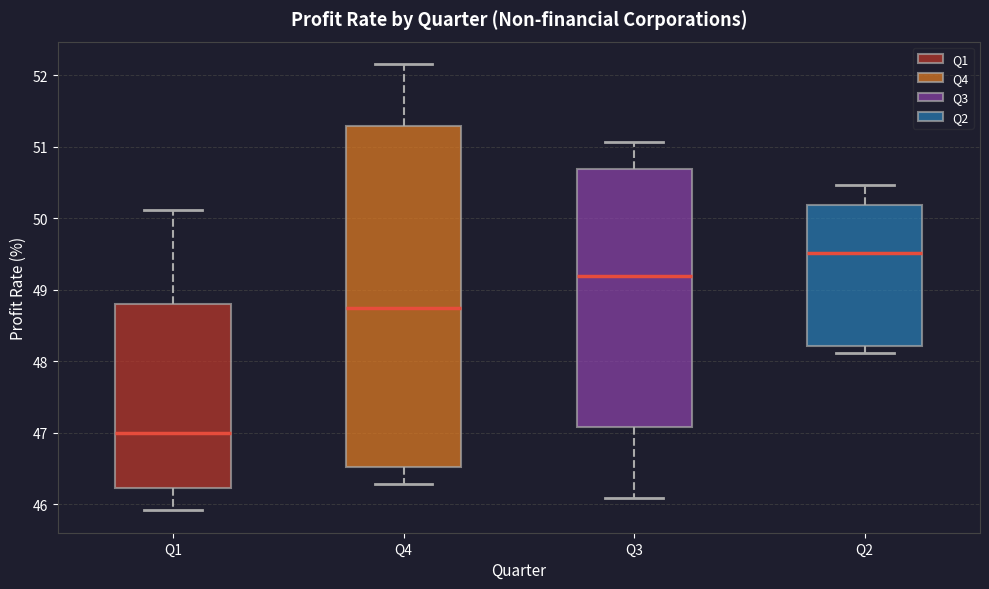

Reading left to right, read every box against the y-axis: the position of its median line, the range the box covers, and the ends of its whiskers. The values are not printed on the chart, so give them approximately, as read against the axis.

Q1: median 47.0, box 46.2 to 48.8, whiskers 45.9 to 50.1
Q4: median 48.7, box 46.5 to 51.3, whiskers 46.3 to 52.2
Q3: median 49.2, box 47.1 to 50.7, whiskers 46.1 to 51.1
Q2: median 49.5, box 48.2 to 50.2, whiskers 48.1 to 50.5